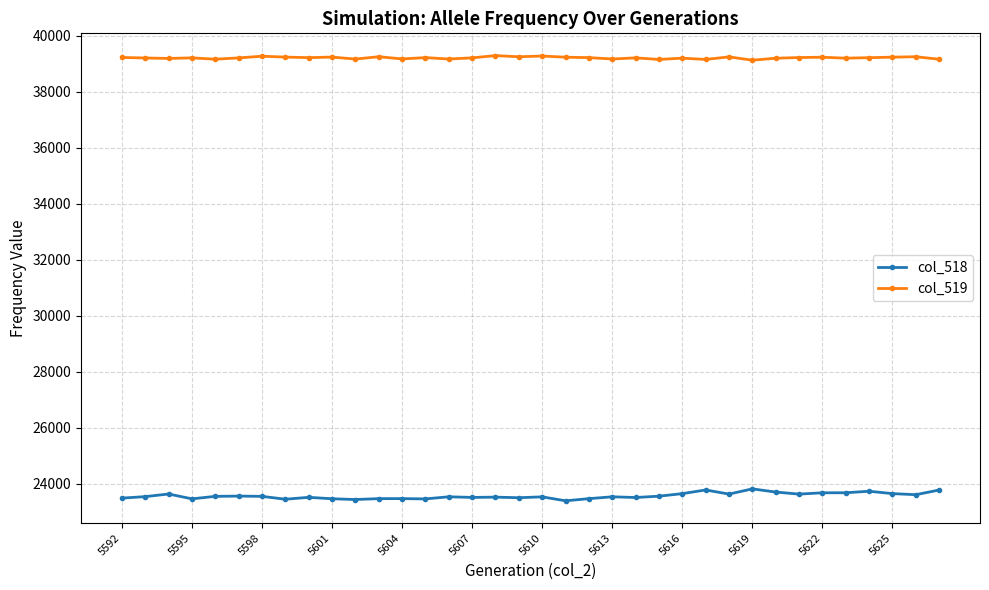

Count the number of categories in the chart.

36